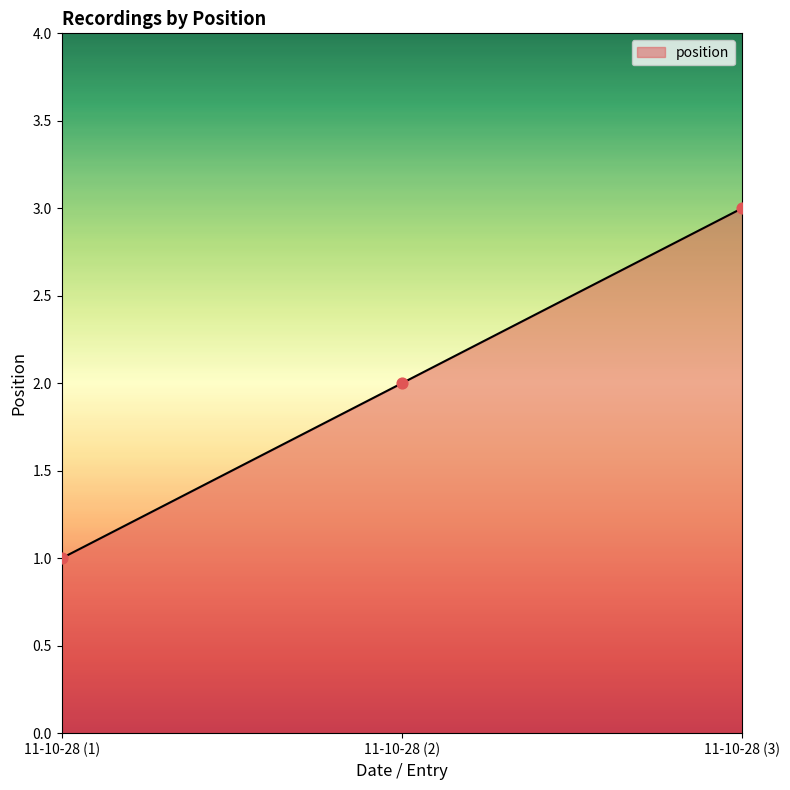

Which has a higher value, 11-10-28 (3) or 11-10-28 (1)?

11-10-28 (3)